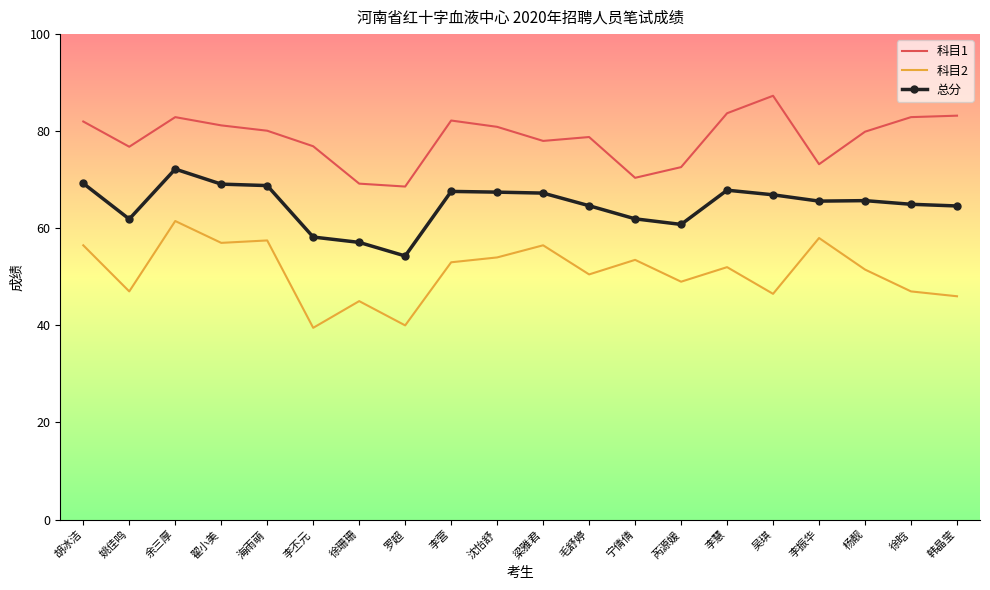

True or false: 总分 has more than 2 points higher than both neighbors.

True